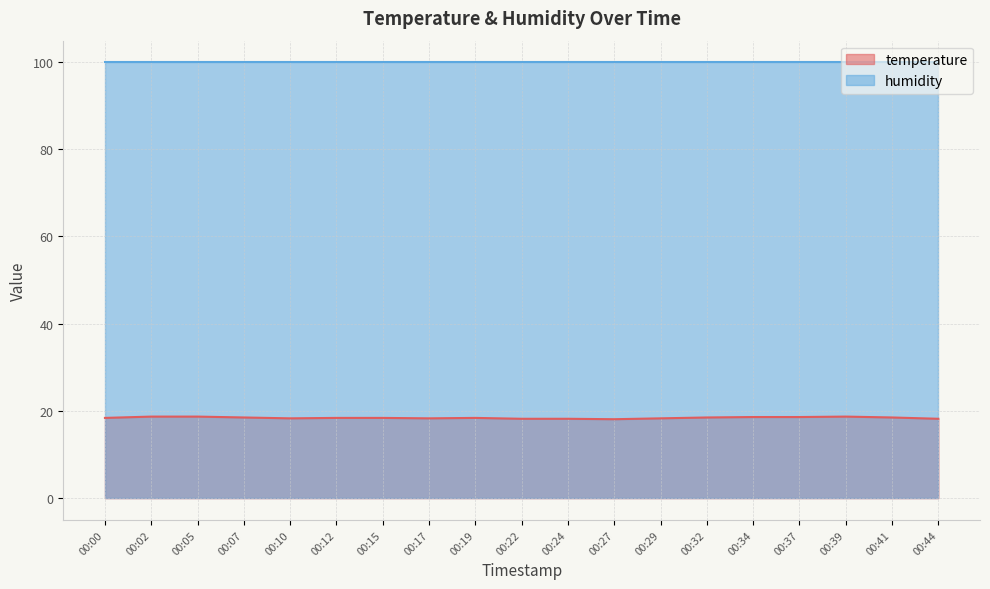

Is it true that the value at 00:37 is 26.6?

False